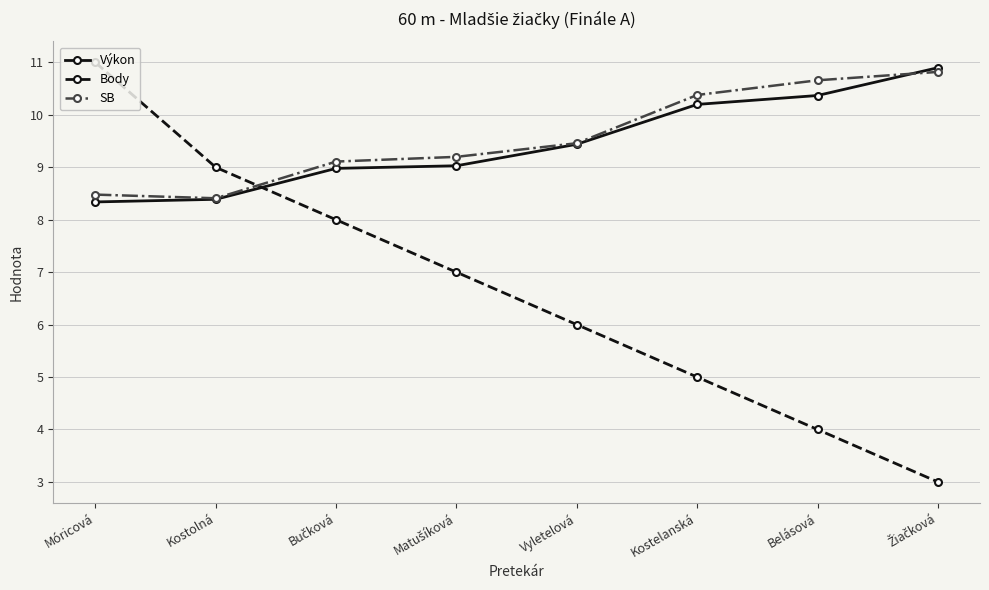

Does the chart display data point markers on the line(s)?

Yes